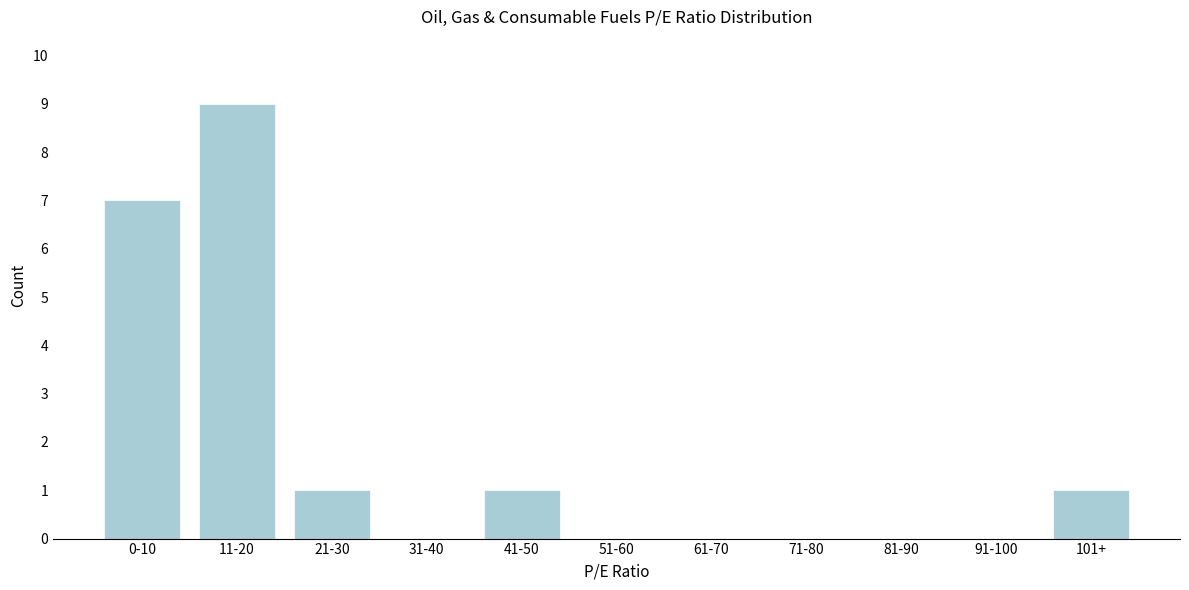

Which has a higher value, 101+ or 11-20?

11-20